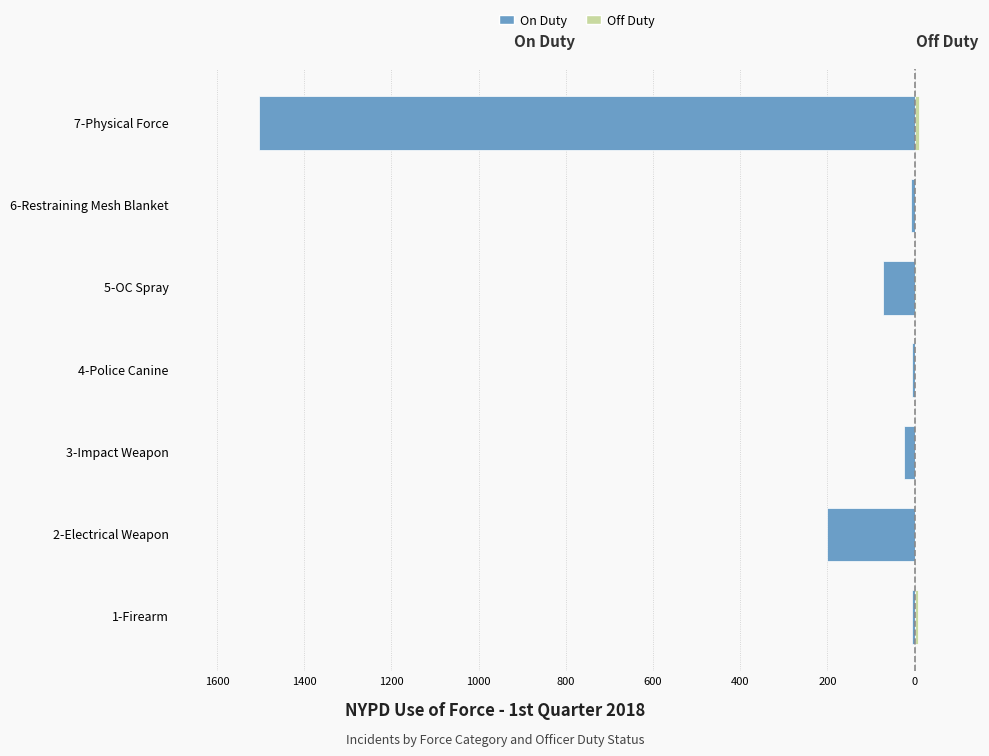

How many bars are there in total?

14